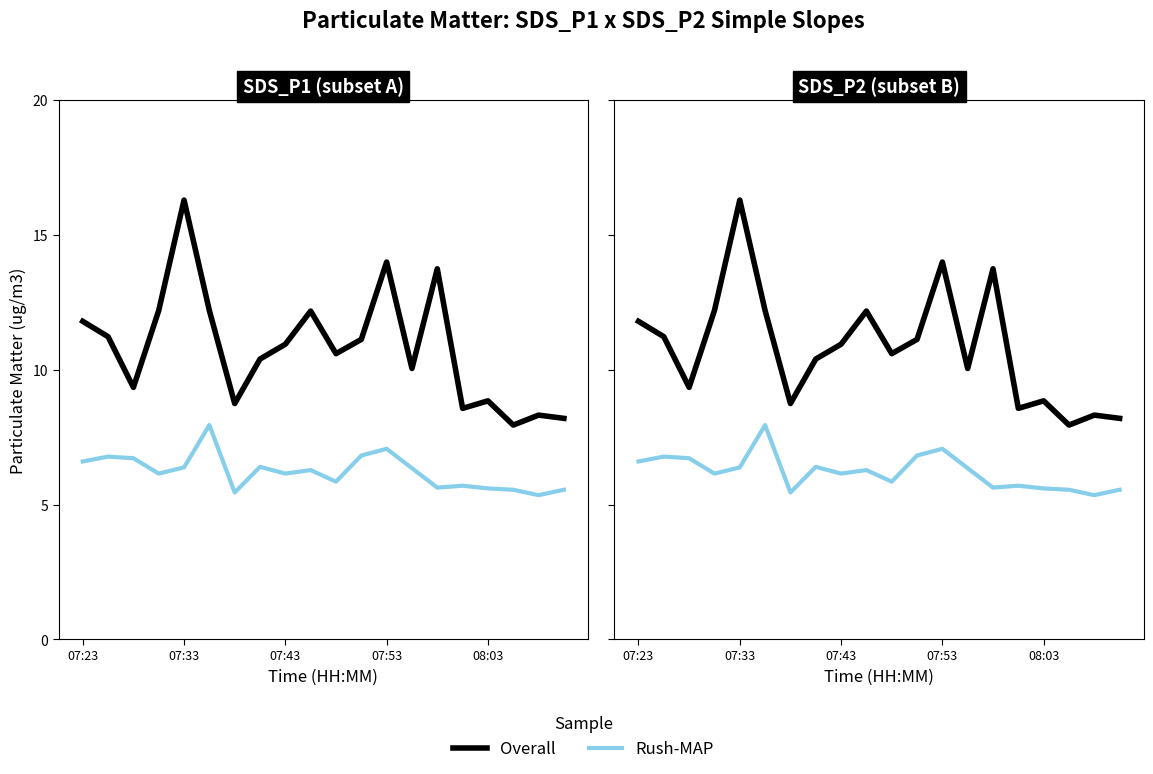

What position from the left is 14?

15